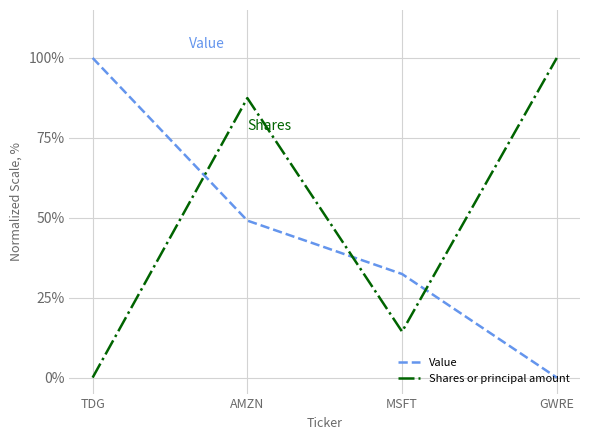

What is the difference between the second highest and second lowest values in the Value series?

16.7